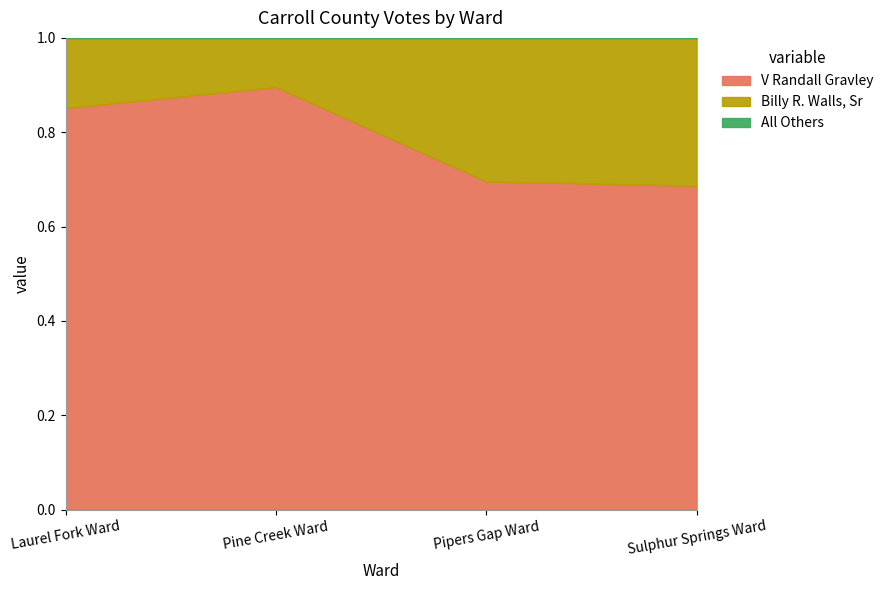

At which label does V Randall Gravley reach its peak?

Pine Creek Ward